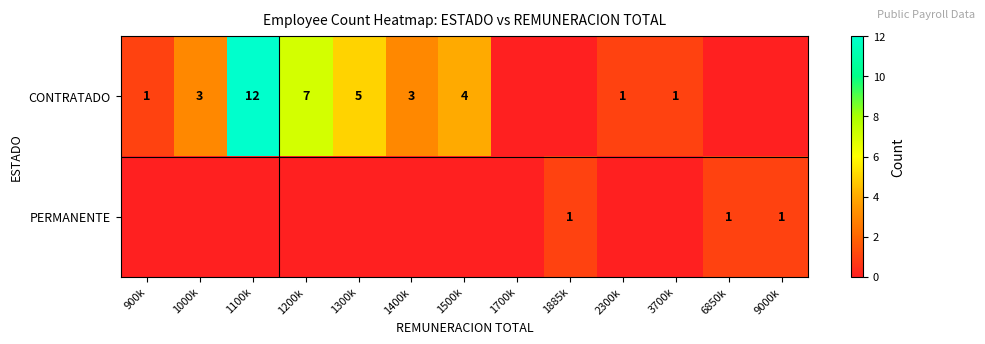

True or false: PERMANENTE has a value of 1 at 1885k.

True